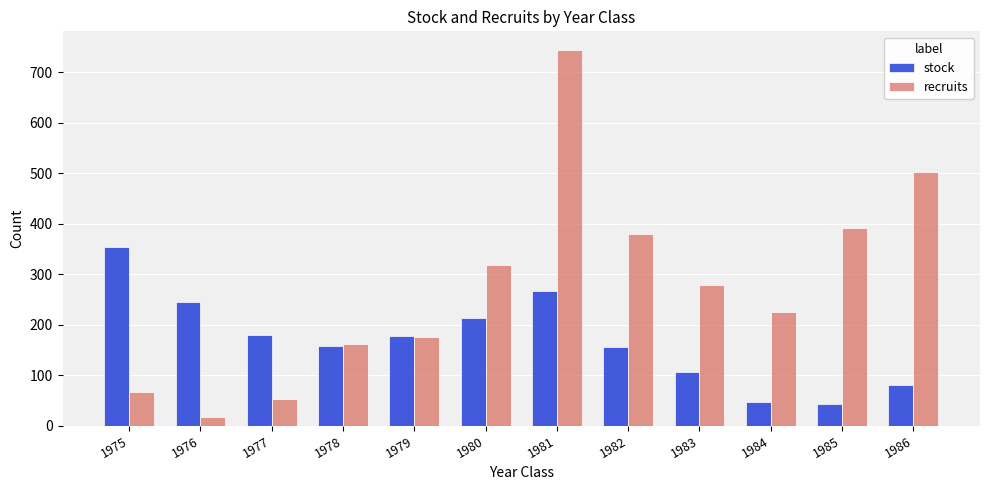

What are all the series names shown in the legend?

stock, recruits